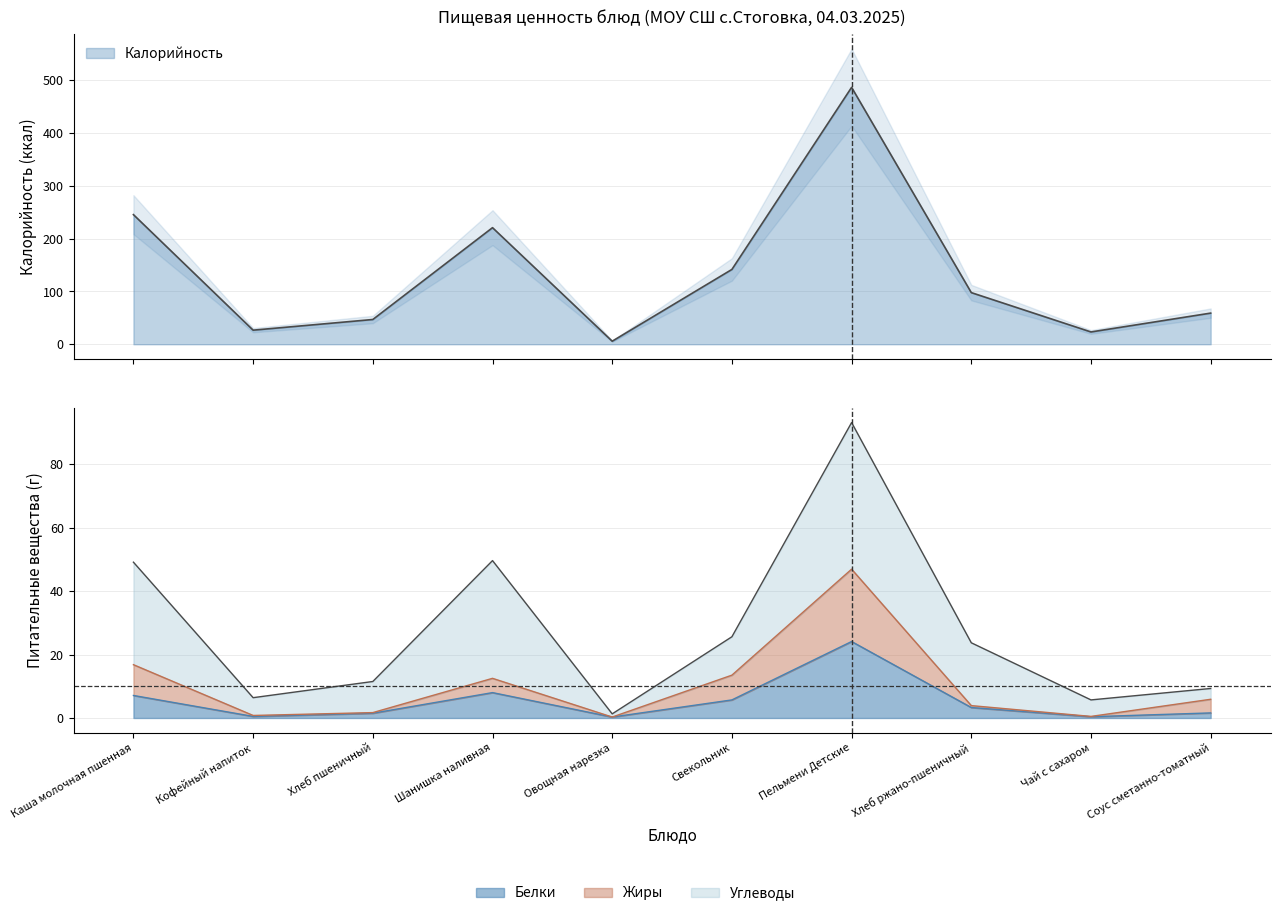

What is the total value across all series at Овощная нарезка?

6.4